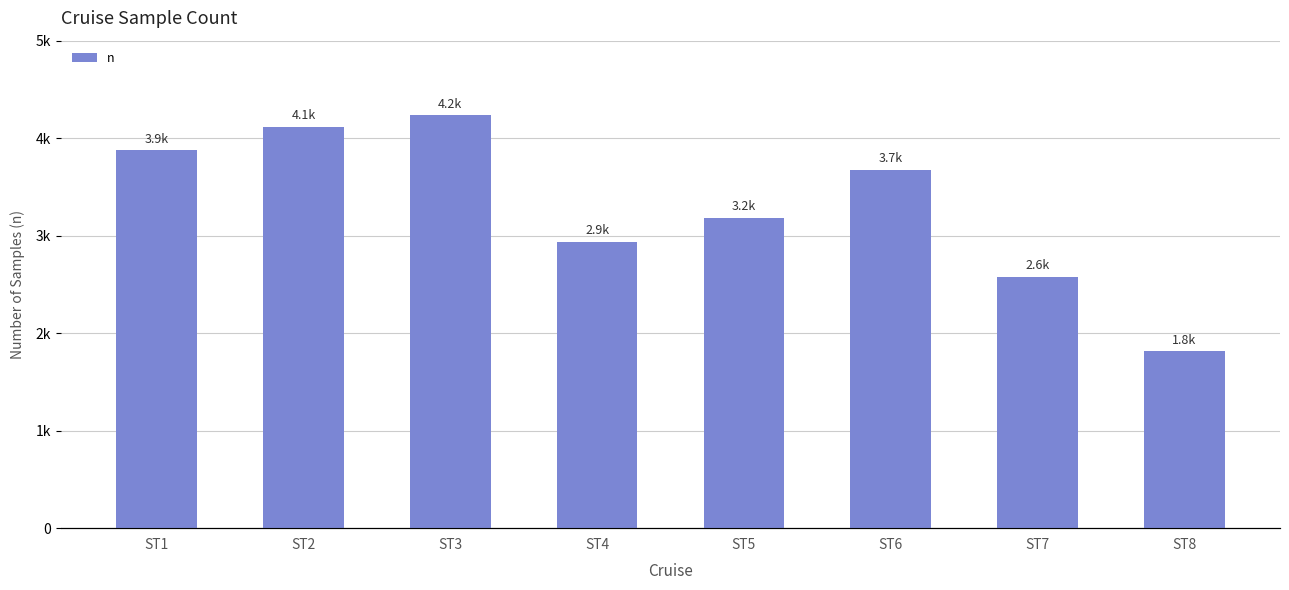

What is the value of the 5th bar from the left?

3180